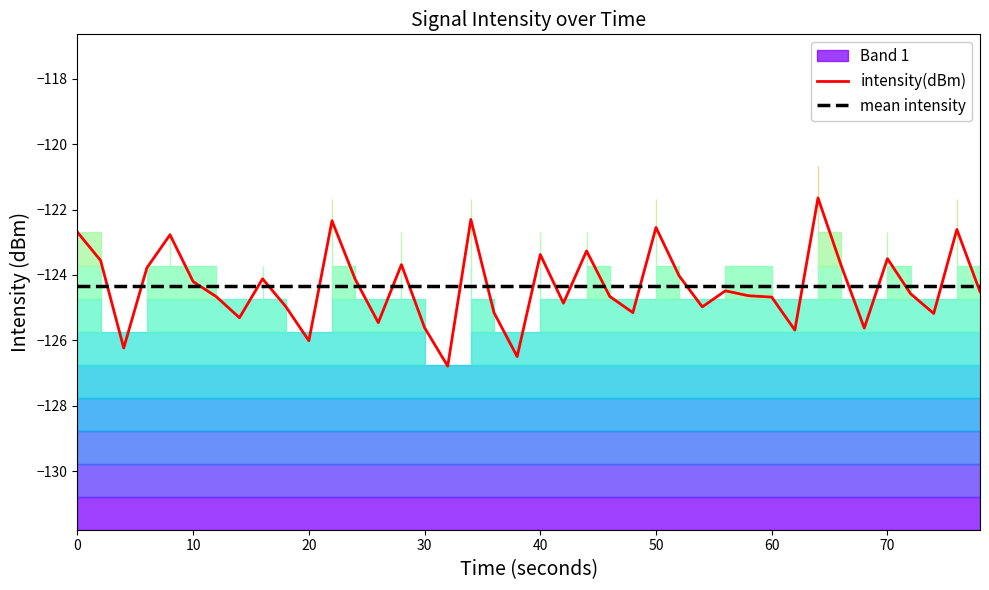

At how many categories does at least one series exceed -122?

1